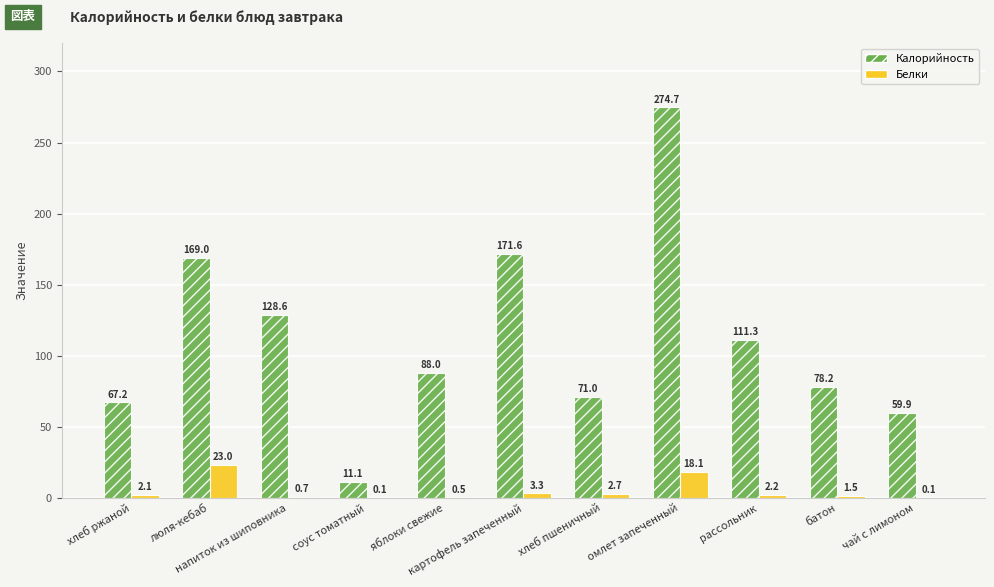

Count the number of data series in this chart.

2